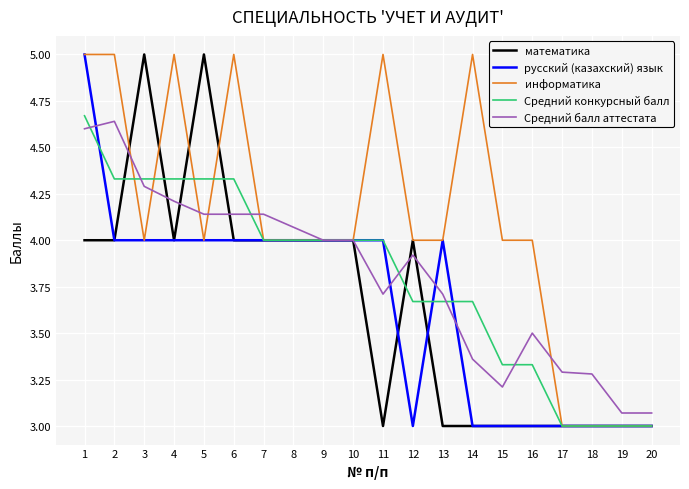

Is it true that математика equals 4.6 at 17?

False